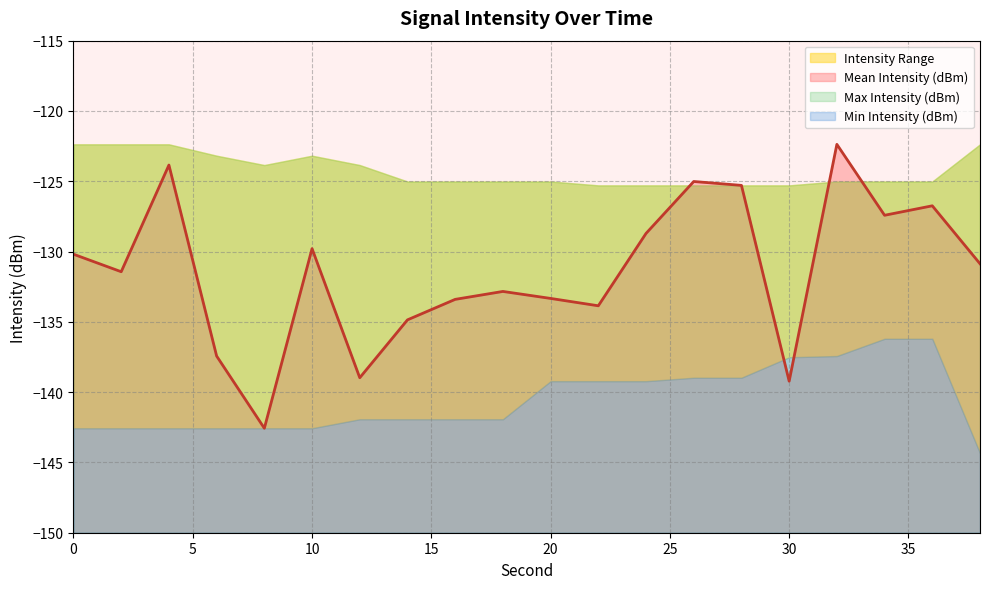

How many intersections are there between Min Intensity (dBm) and Mean Intensity (dBm)?

2